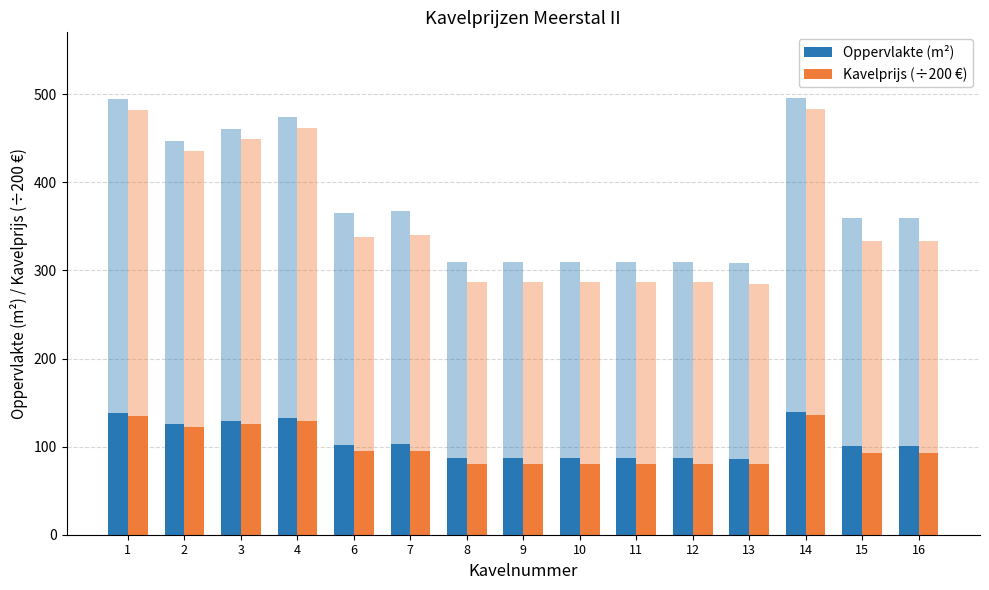

List the labels in order of Kavelprijs (÷200 €) value, smallest first.

13, 8, 9, 10, 11, 12, 15, 16, 6, 7, 2, 3, 4, 1, 14